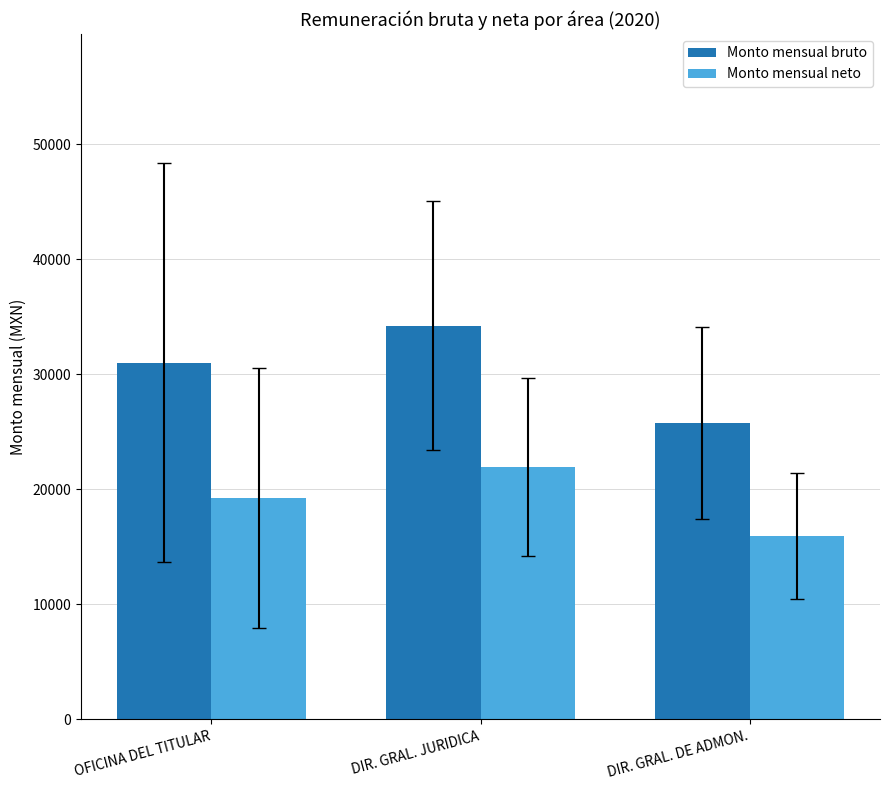

Which series has the largest range (max minus min)?

Monto mensual bruto